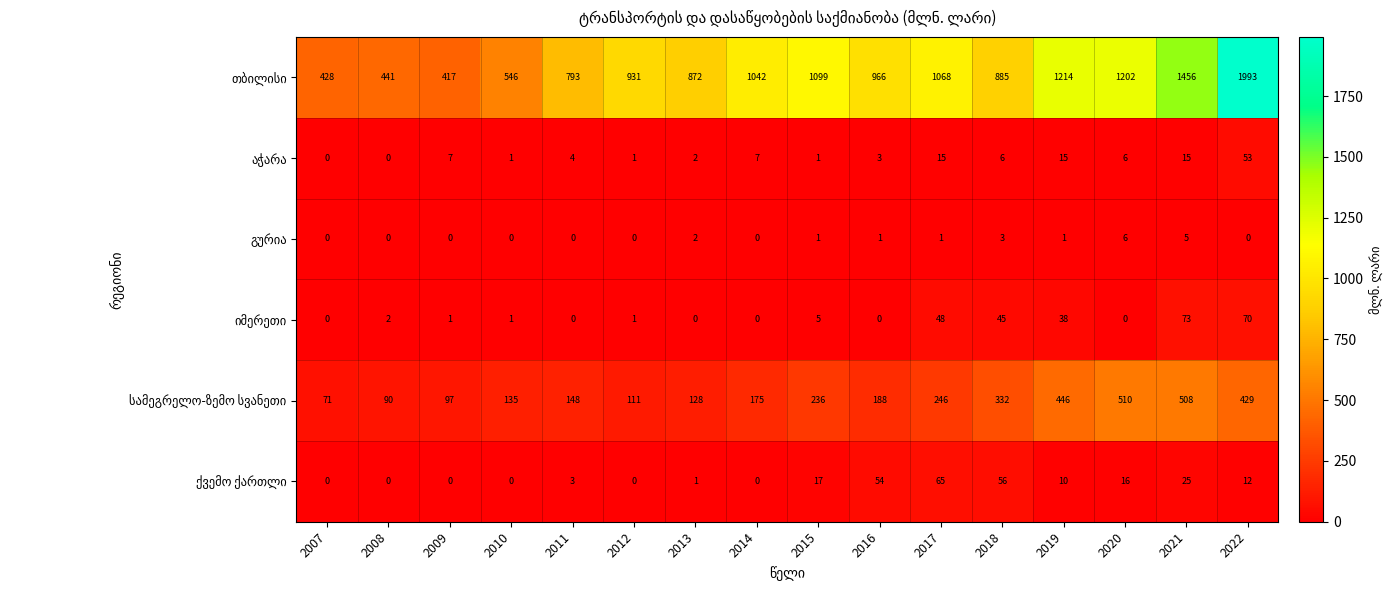

Which label corresponds to the largest value in the chart?

2022